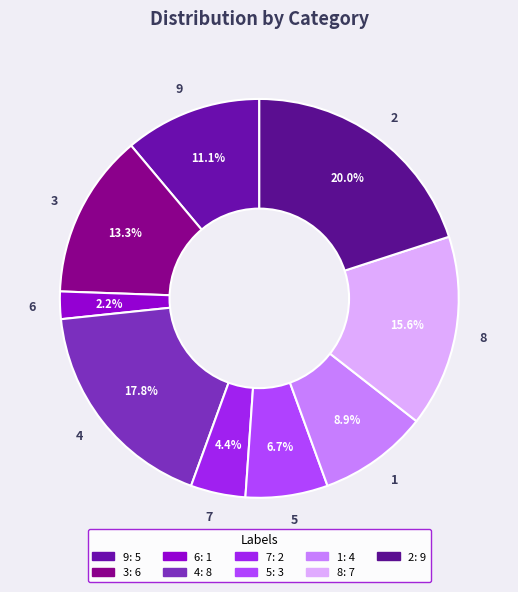

Is the sum of 4 and 3 greater than half?

No